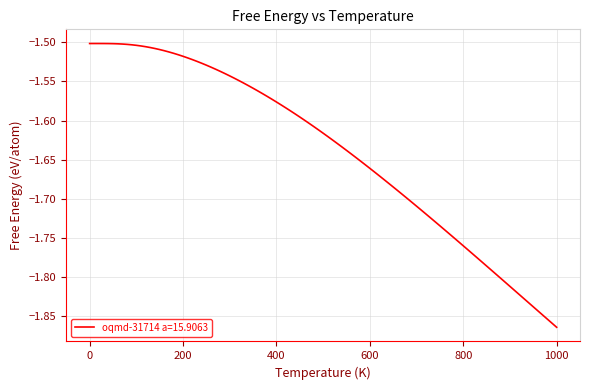

What is the difference between the maximum and minimum values?

0.4